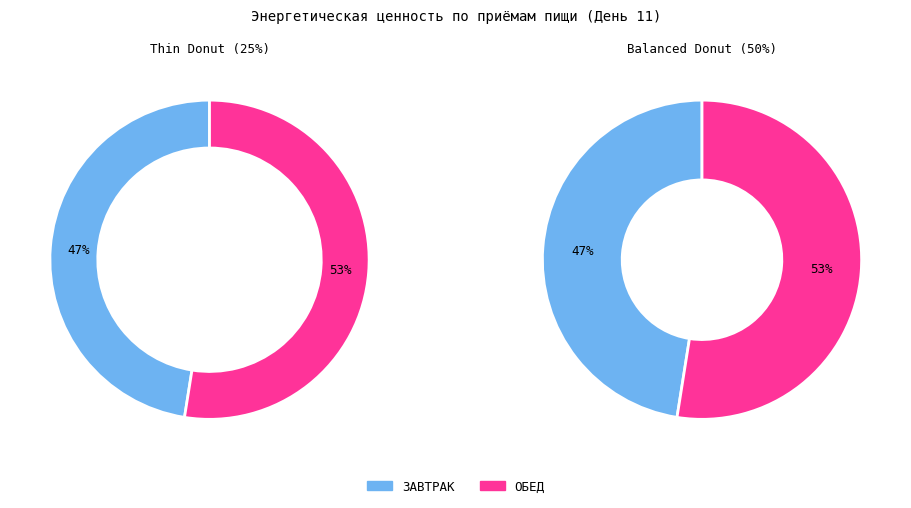

Combined, what portion of the pie is ЗАВТРАК and ОБЕД?

100.0%